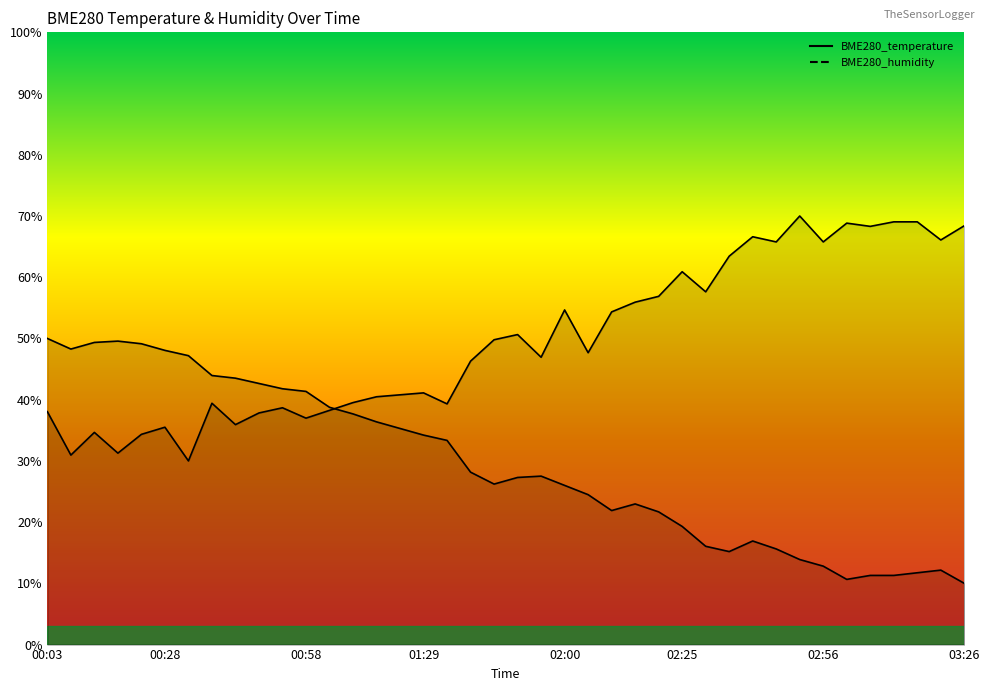

What is the average value of the BME280_humidity series?

49.7